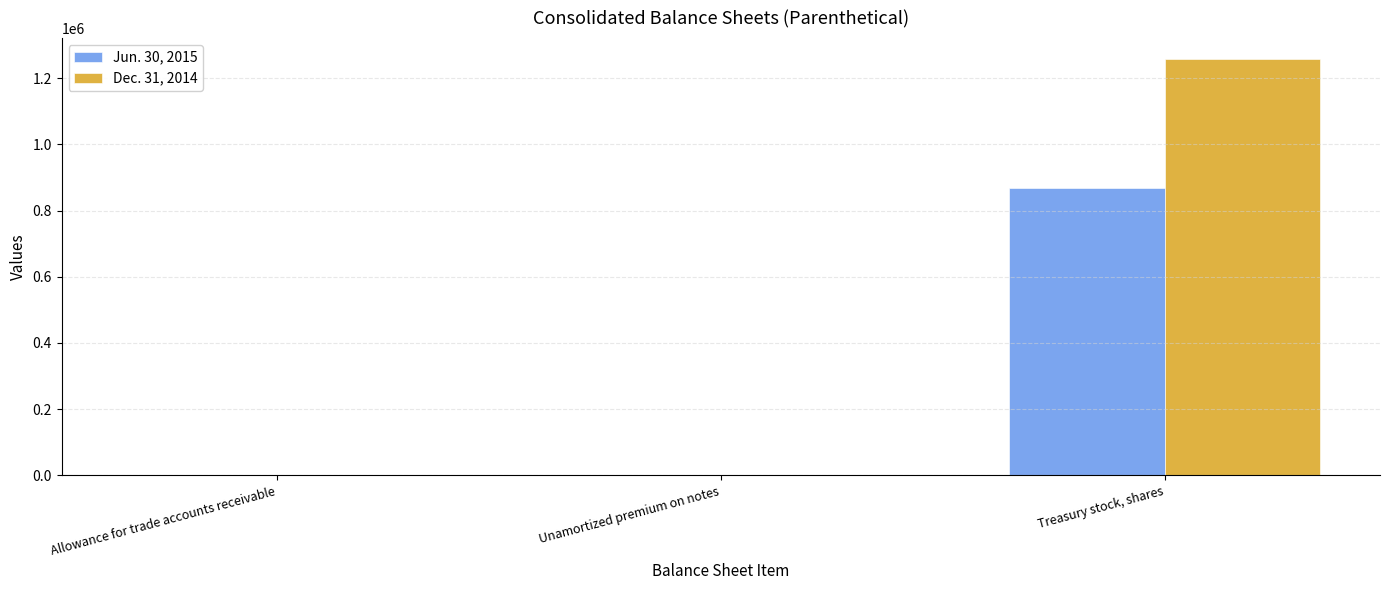

At which label does Dec. 31, 2014 reach its peak?

Treasury stock, shares